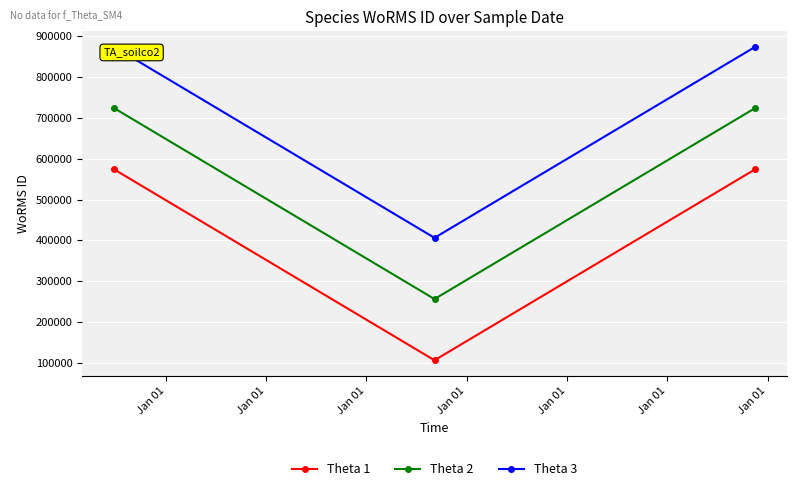

Reading left to right, list all the values displayed in this chart.

Theta 1: 573955	106289	573955
Theta 2: 723955	256289	723955
Theta 3: 873955	406289	873955